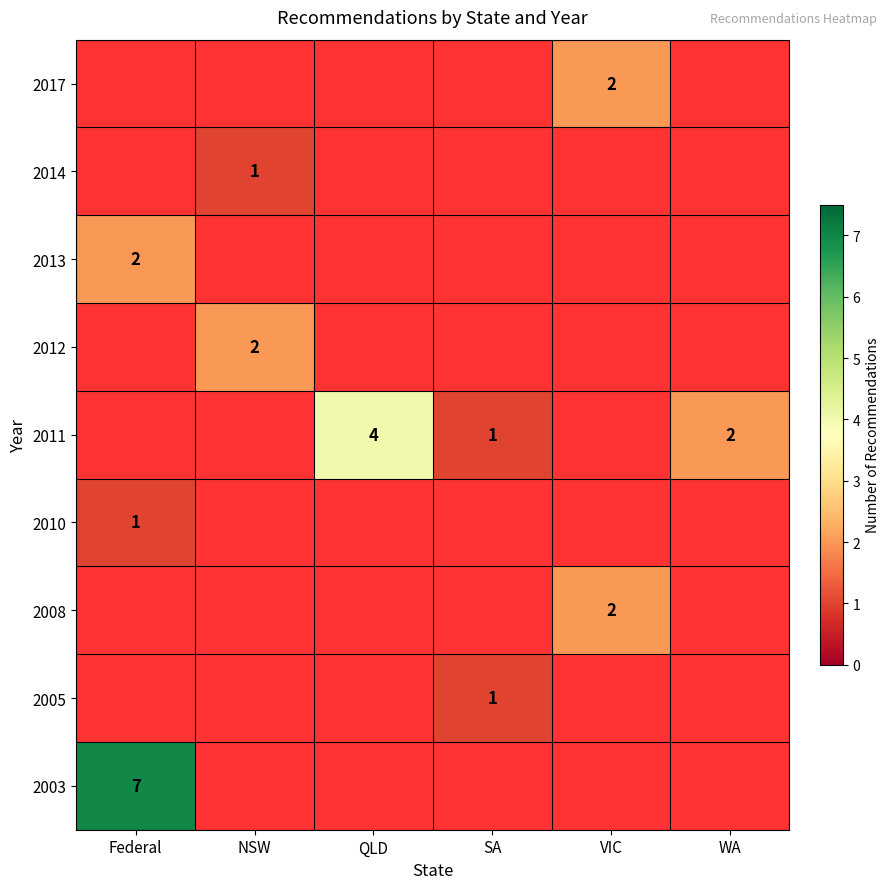

Is the value of 2005 at NSW greater than the value of 2013 at NSW?

No